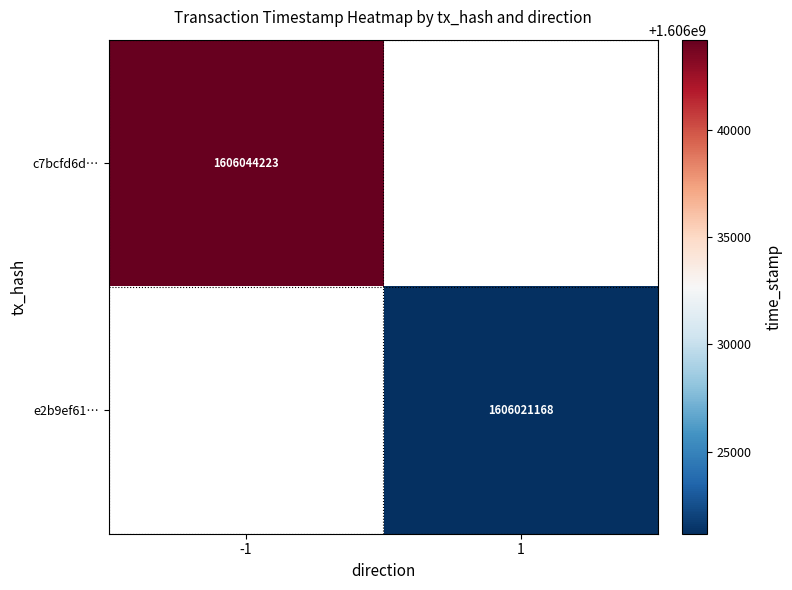

The e2b9ef61… series shows 785495623 at 1. True or false?

False